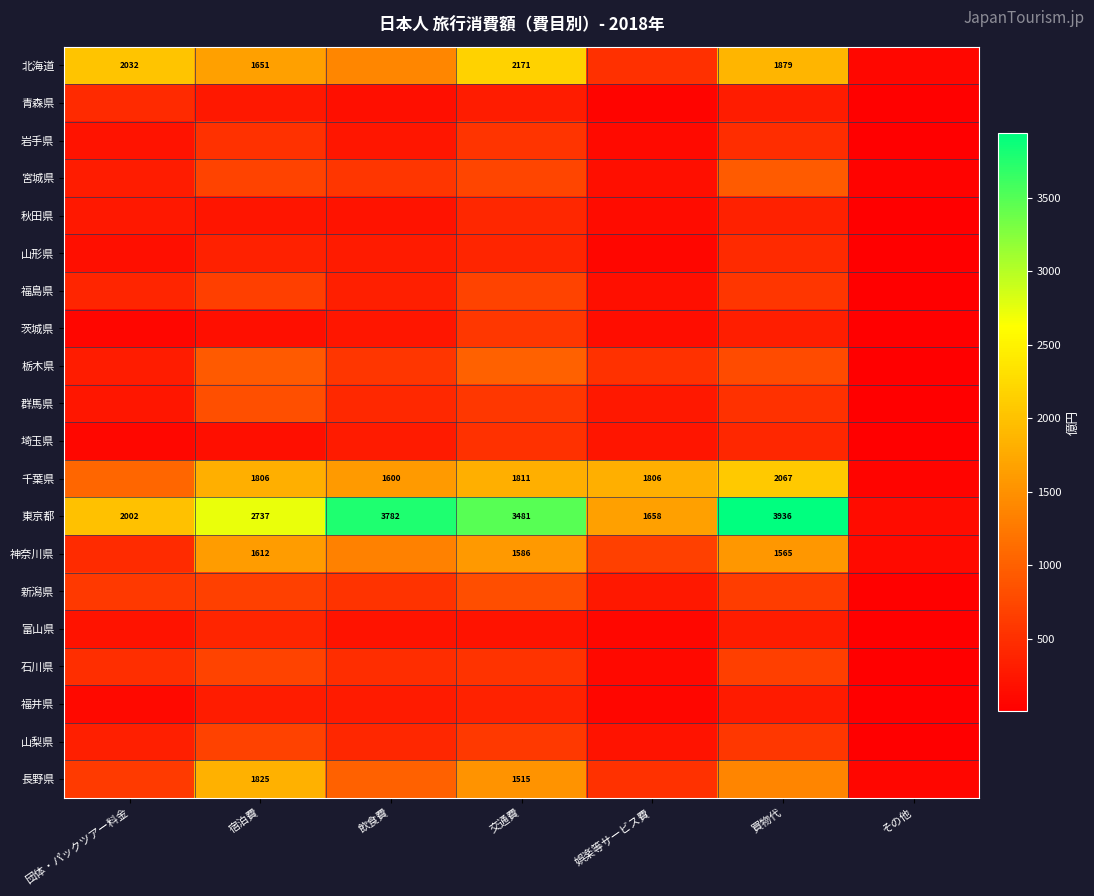

What is the greatest value displayed?

3936.1